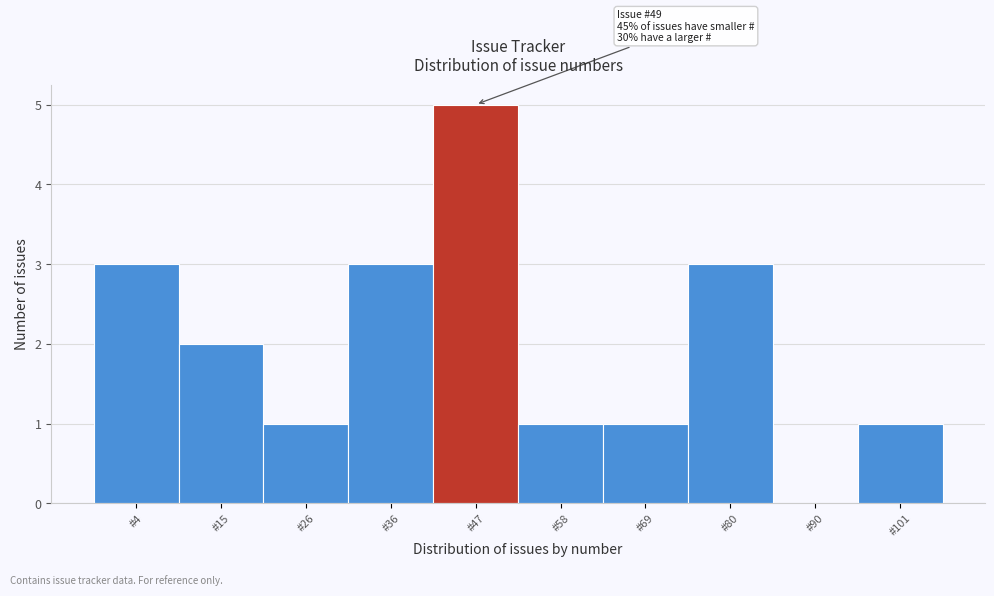

Reading left to right, extract all data points from this chart.

#4=3	#15=2	#26=1	#36=3	#47=5	#58=1	#69=1	#80=3	#90=0	#101=1